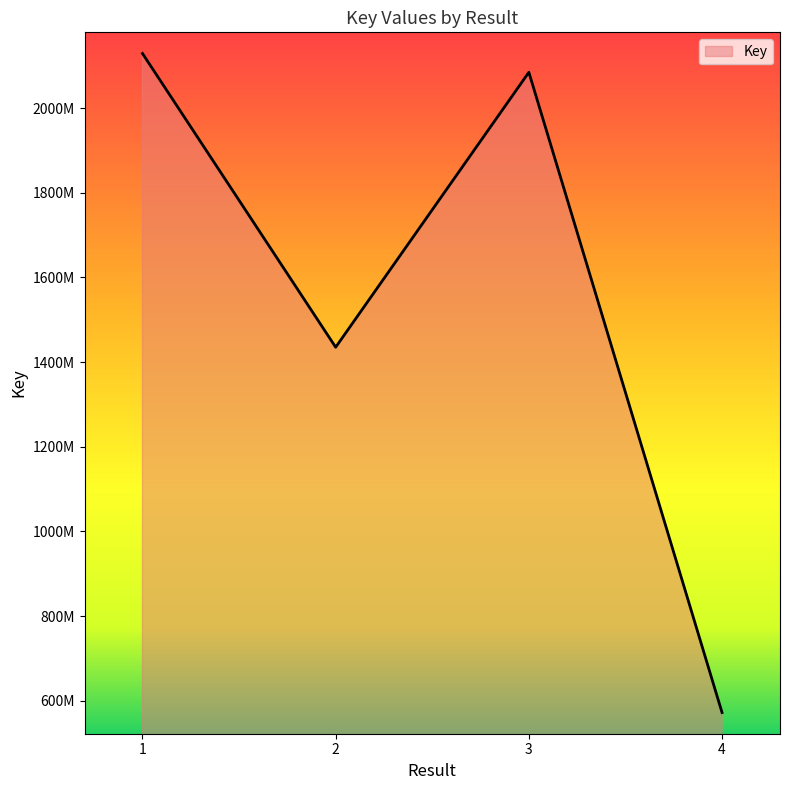

Is this an area chart (filled region under the line)?

Yes